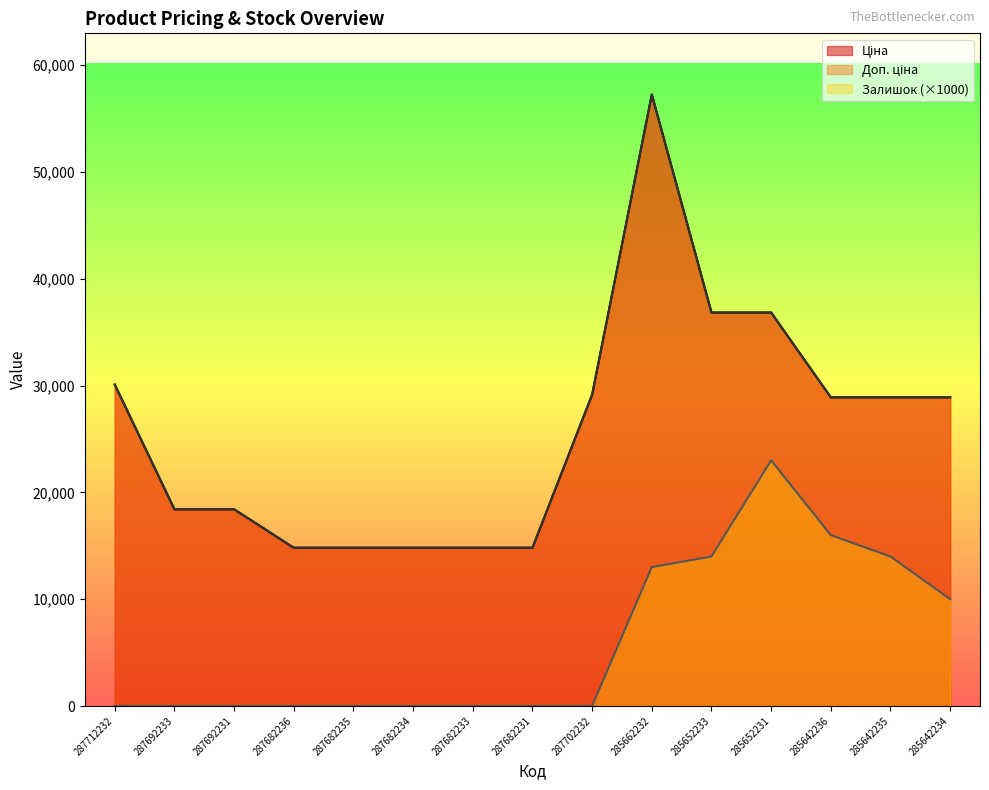

How many positive values does the Залишок series have?

6